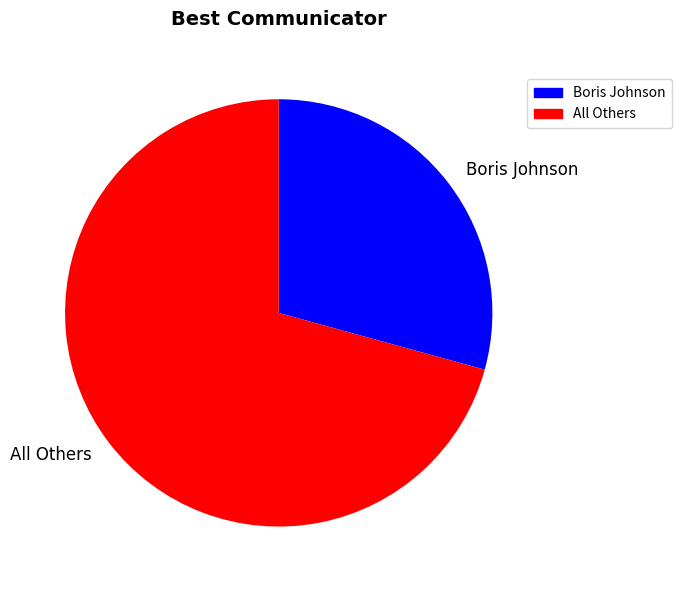

Is it true that All Others is 60% of the pie?

False